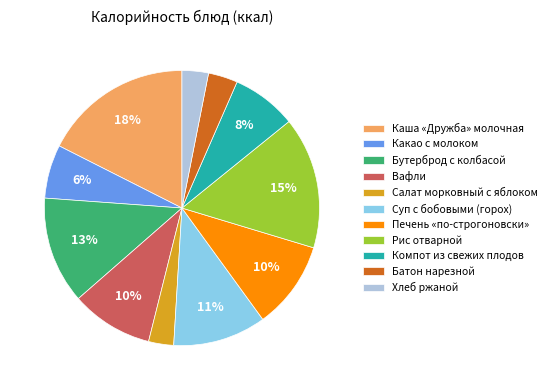

To the nearest percent, what is the difference between the largest and smallest slice percentages?

15%